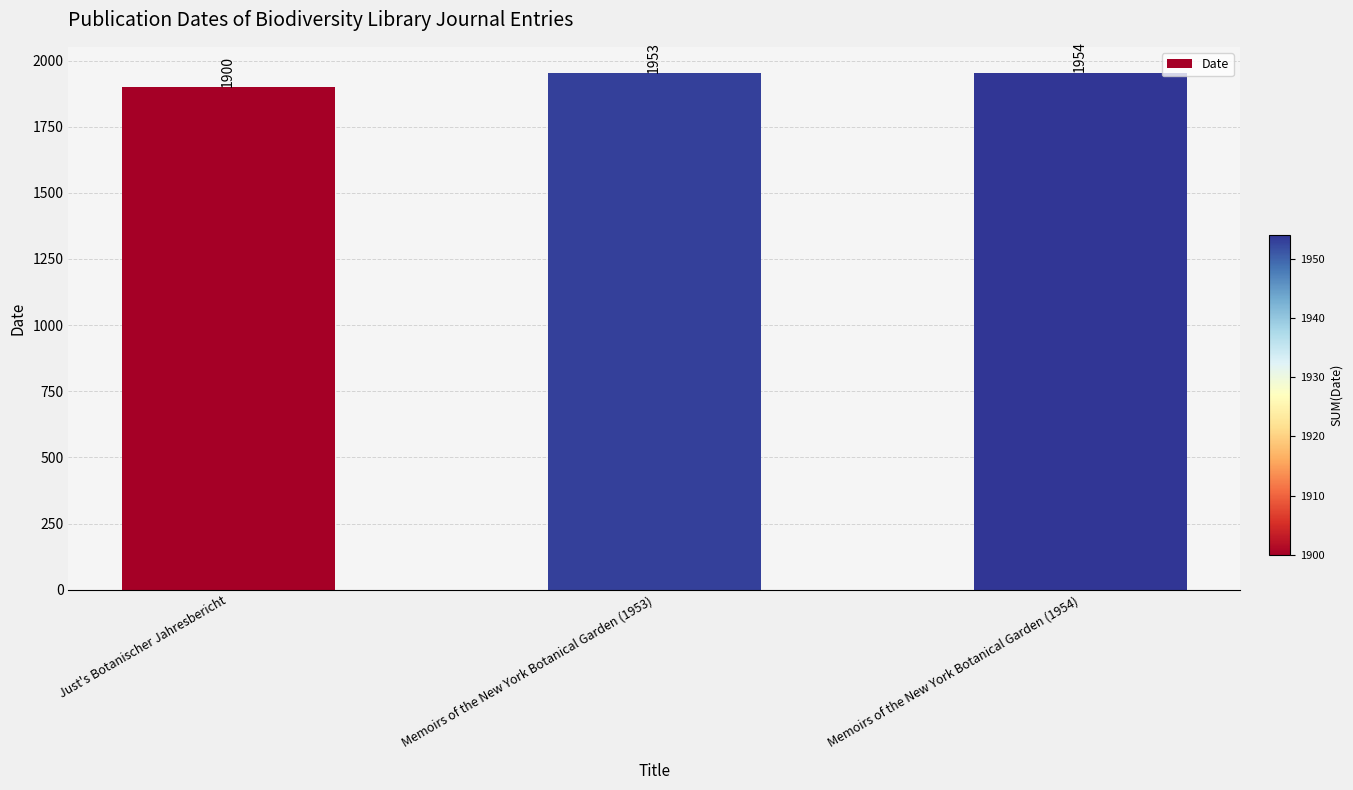

Rank the categories by value from highest to lowest.

Memoirs of the New York Botanical Garden (1954), Memoirs of the New York Botanical Garden (1953), Just's Botanischer Jahresbericht